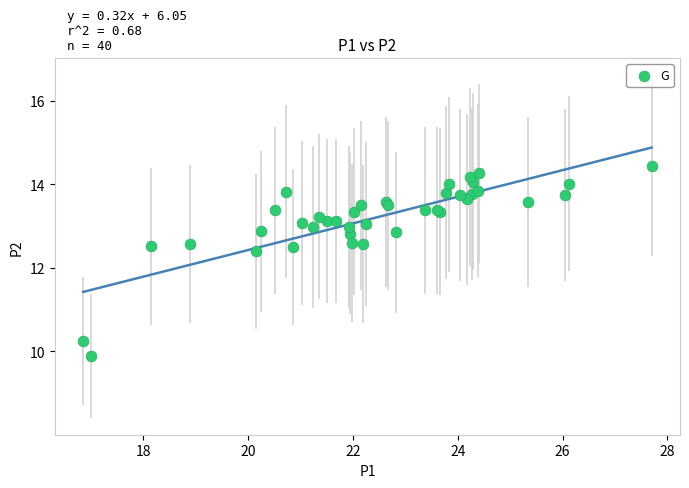

What Y value in the scatter plot is closest to 12?

12.4